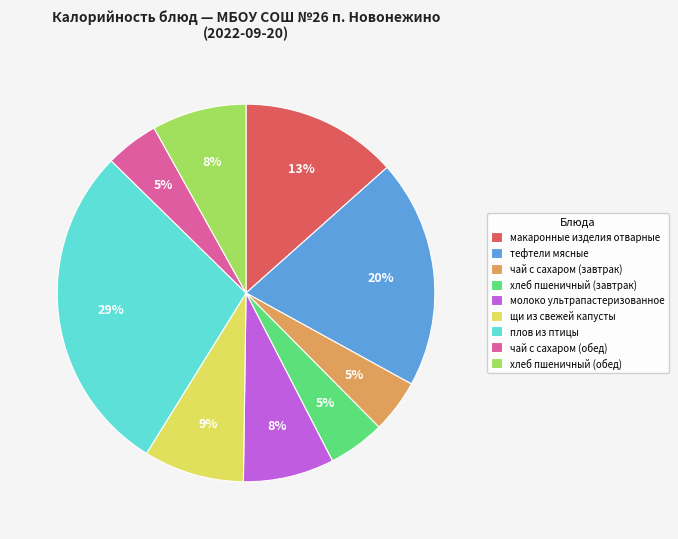

Which has a higher value, чай с сахаром (обед) or тефтели мясные?

тефтели мясные